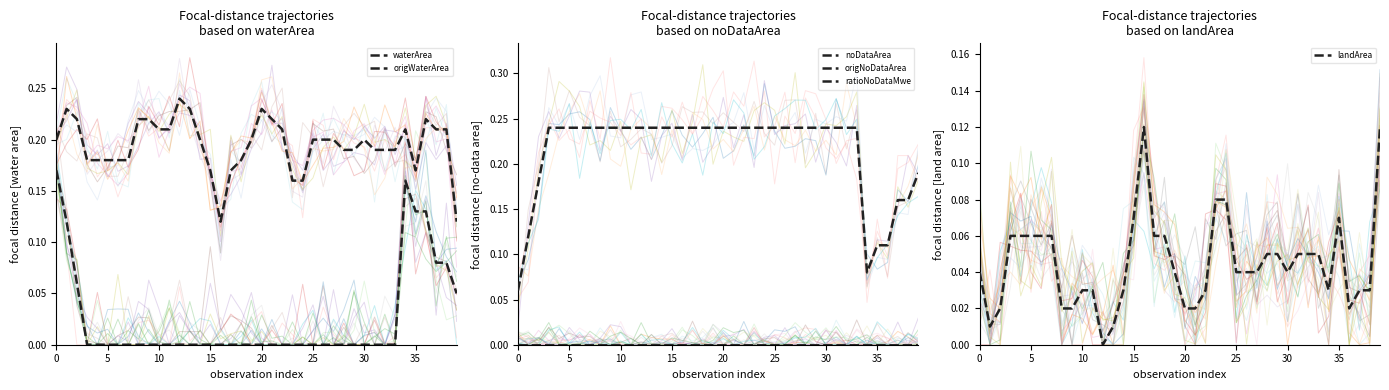

At how many categories does at least one series exceed 0?

40